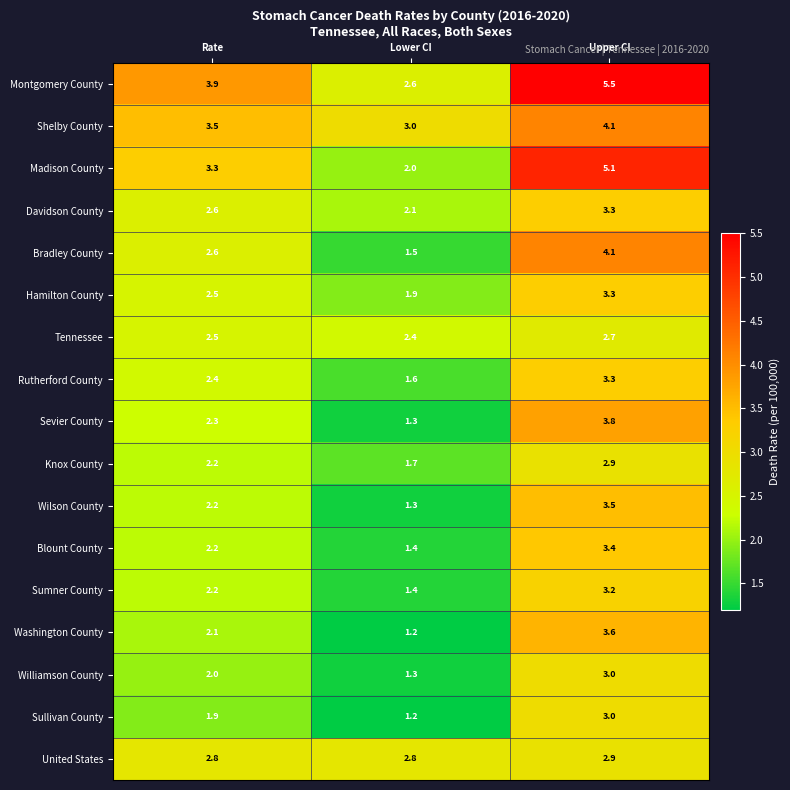

What is the difference between the maximum and minimum values in the Bradley County series?

2.6